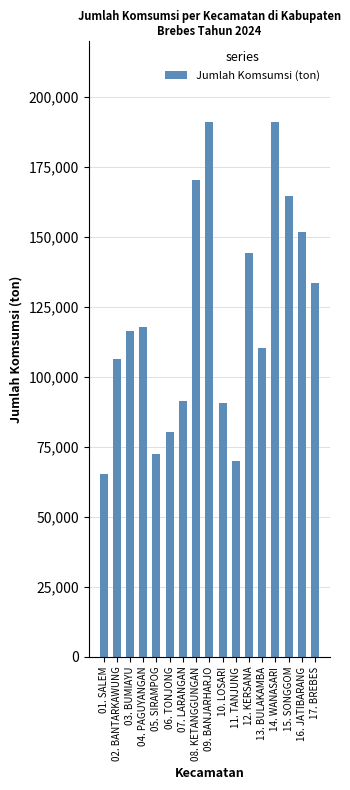

Approximately how many times larger is the value at 03. BUMIAYU compared to 01. SALEM?

1.8